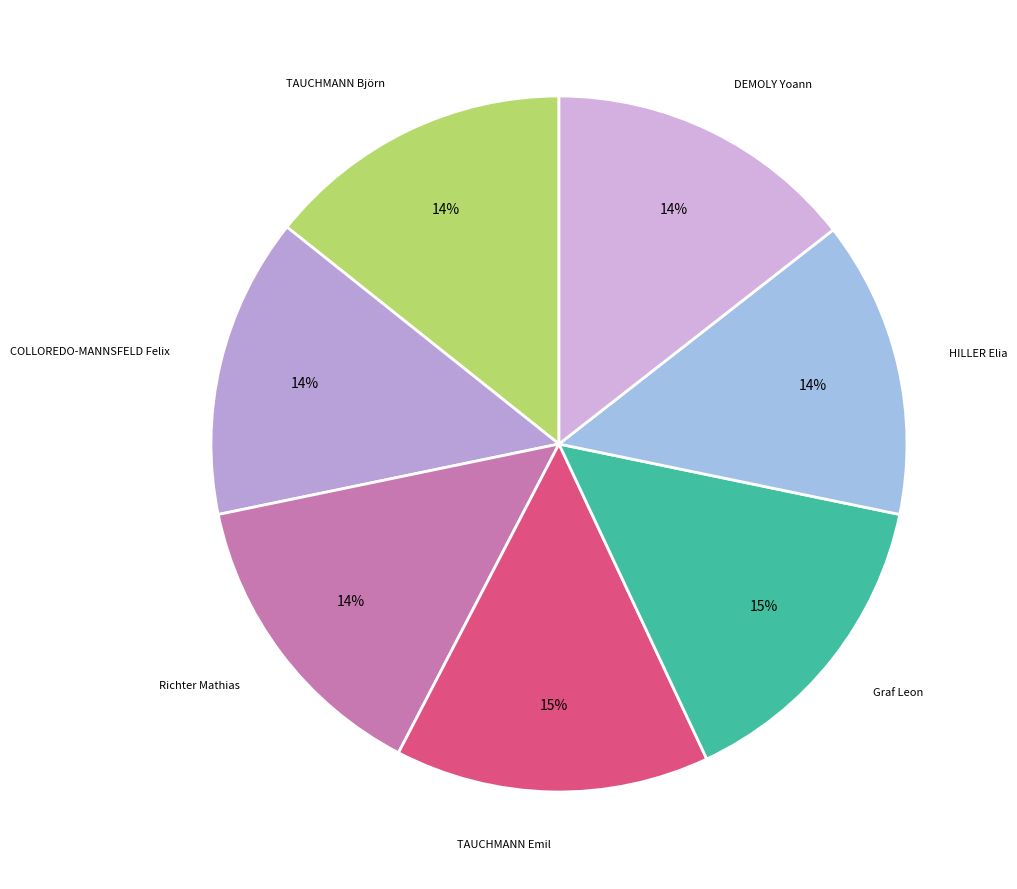

To the nearest percent, what is the average slice percentage?

14%